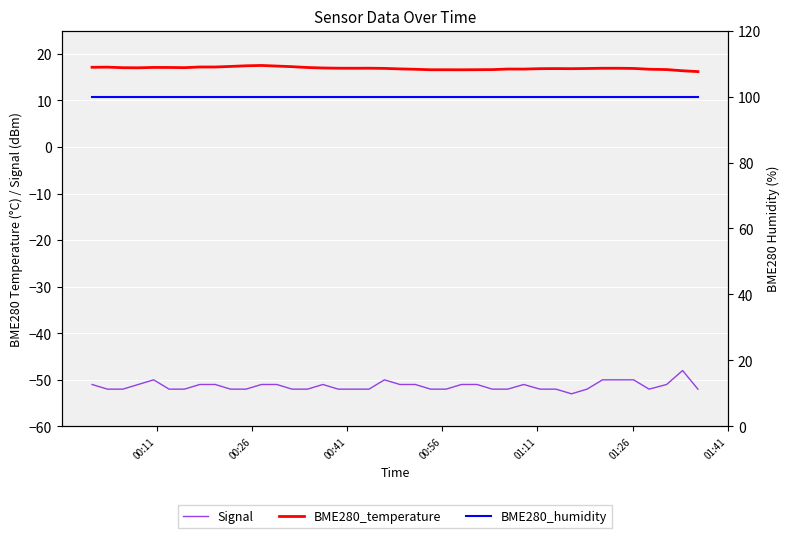

True or false: BME280_temperature and Signal intersect in this chart.

False